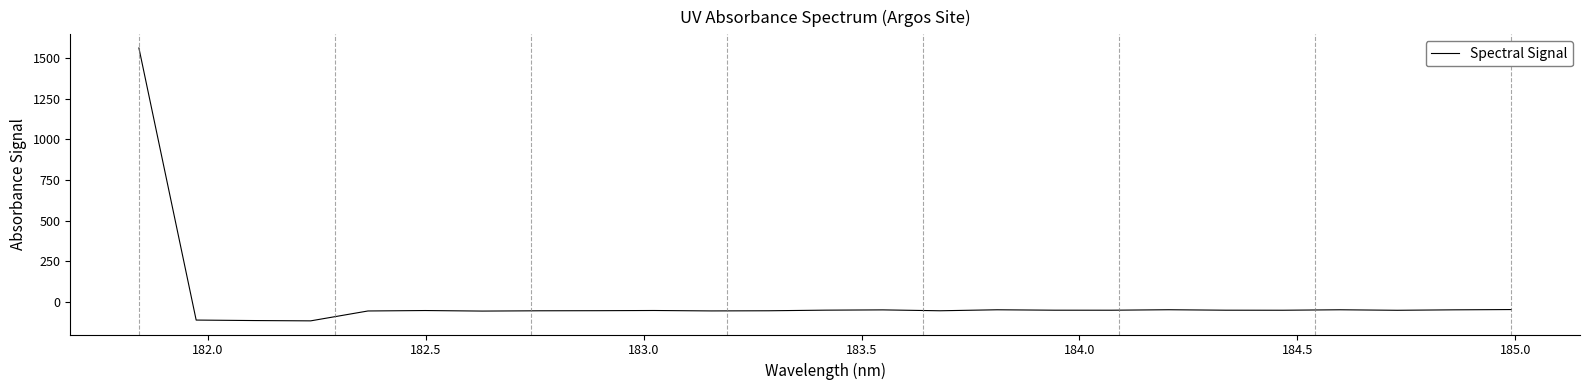

True or false: the data has more than 2 interior local peaks.

True